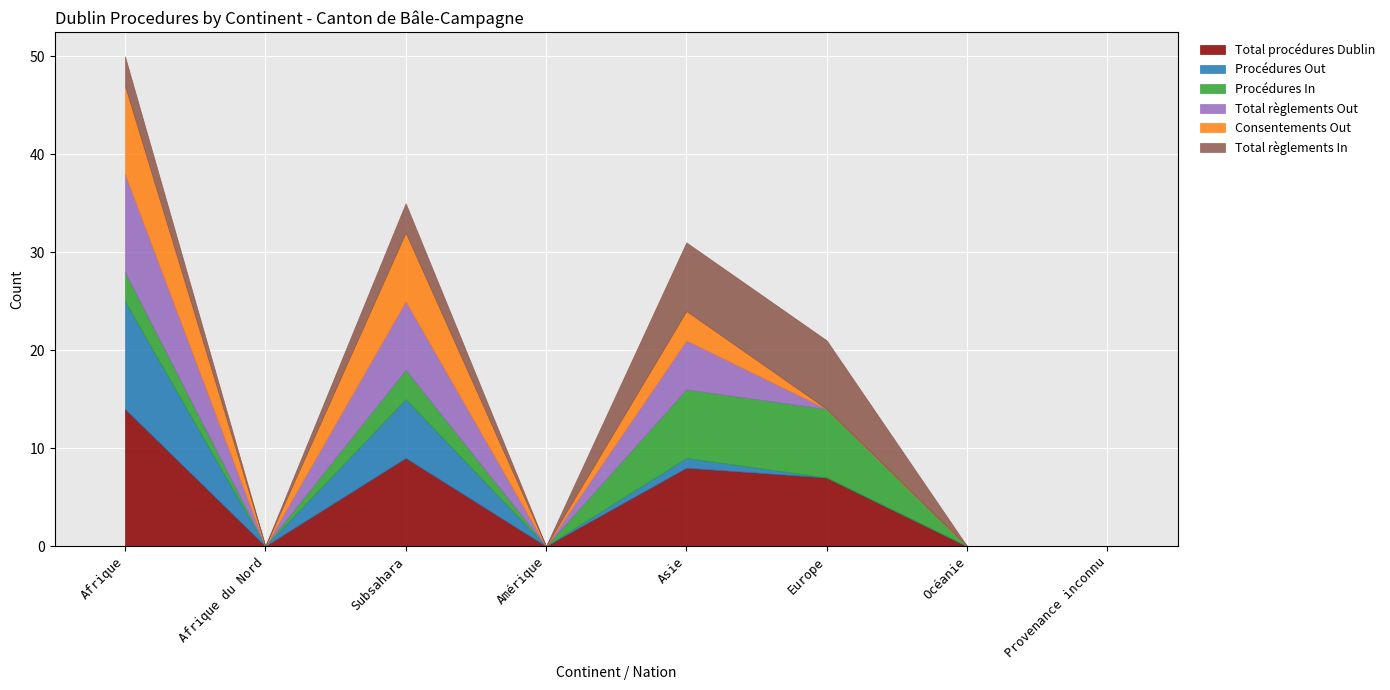

Rank the series at Océanie from highest to lowest value.

Total procédures Dublin, Procédures Out, Procédures In, Total règlements Out, Consentements Out, Total règlements In